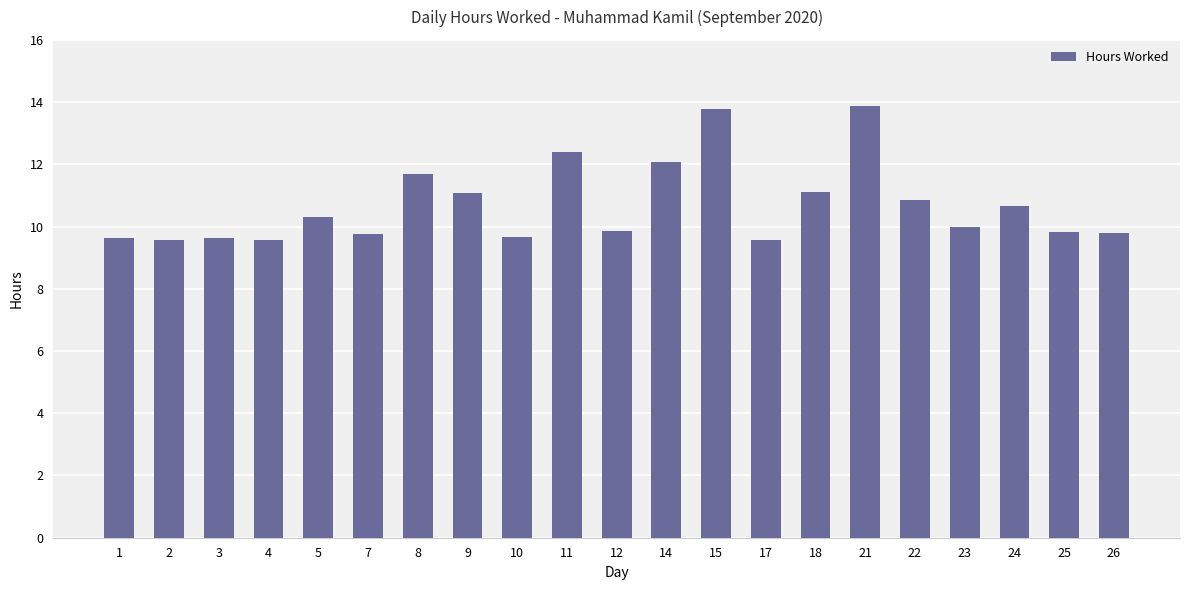

Approximately how many times larger is the value at 23 compared to 15?

0.7